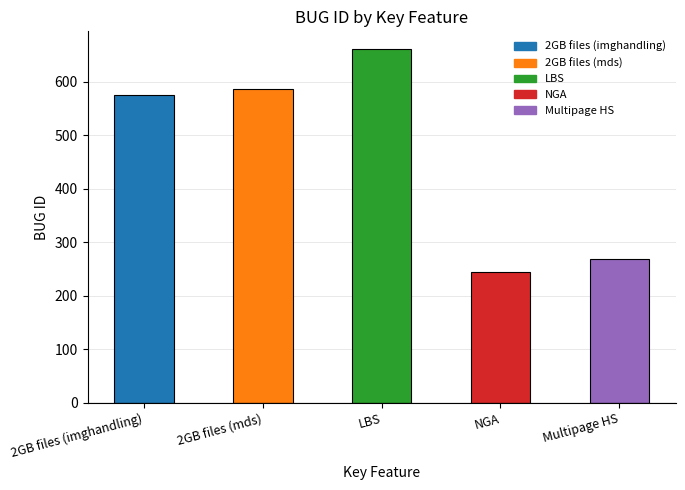

At which category does the chart reach its minimum across all series?

NGA